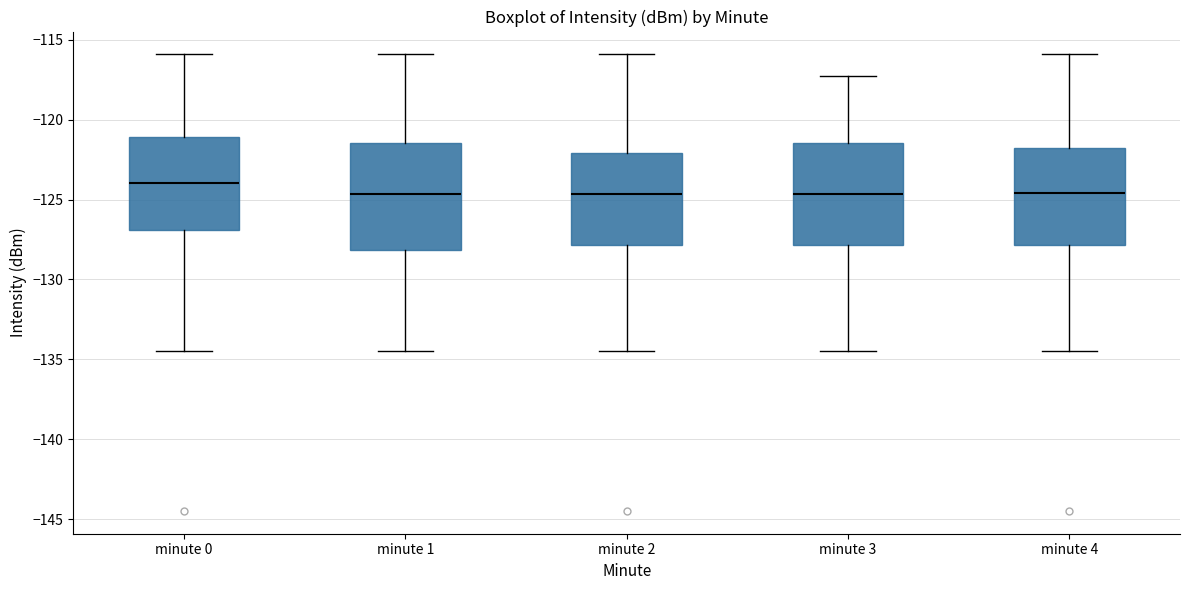

Reading left to right, transcribe this box plot: for each box, give where its median line is, the range the box spans, and where its two whiskers end, as read against the y-axis. The values are not printed on the chart, so give them approximately, as read against the axis.

minute 0: median -124.0, box -127.0 to -121.0, whiskers -134.5 to -116.0
minute 1: median -124.5, box -128.0 to -121.5, whiskers -134.5 to -116.0
minute 2: median -124.5, box -128.0 to -122.0, whiskers -134.5 to -116.0
minute 3: median -124.5, box -128.0 to -121.5, whiskers -134.5 to -117.5
minute 4: median -124.5, box -128.0 to -122.0, whiskers -134.5 to -116.0